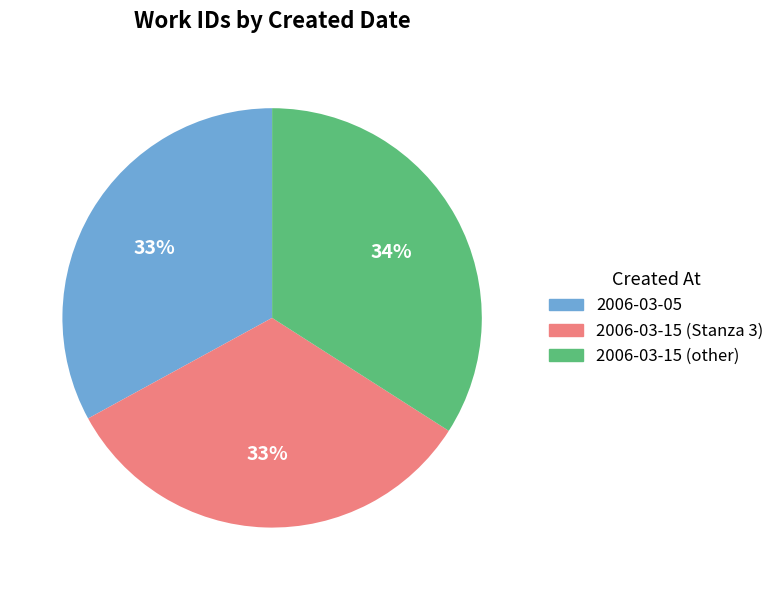

The 2006-03-05 slice represents 24% of the pie. True or false?

False